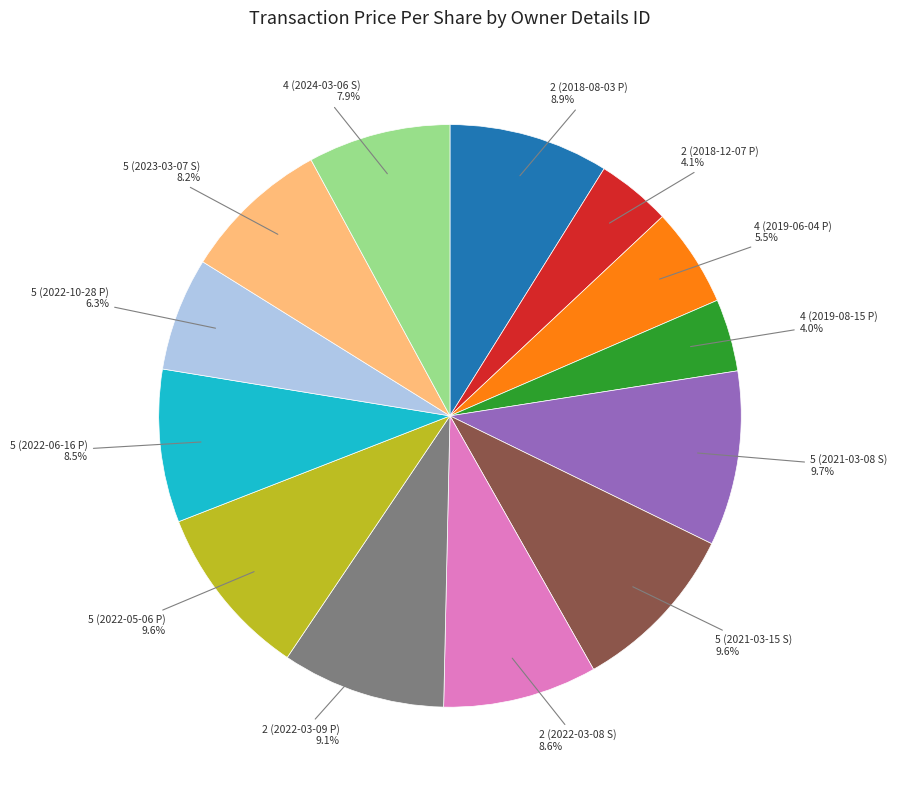

To the nearest percent, what portion does 5 (2023-03-07 S) represent?

8%